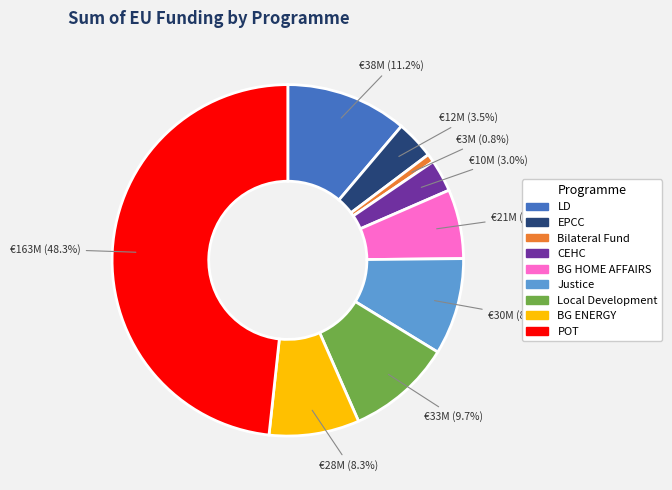

Between POT and BG HOME AFFAIRS, which is larger?

POT